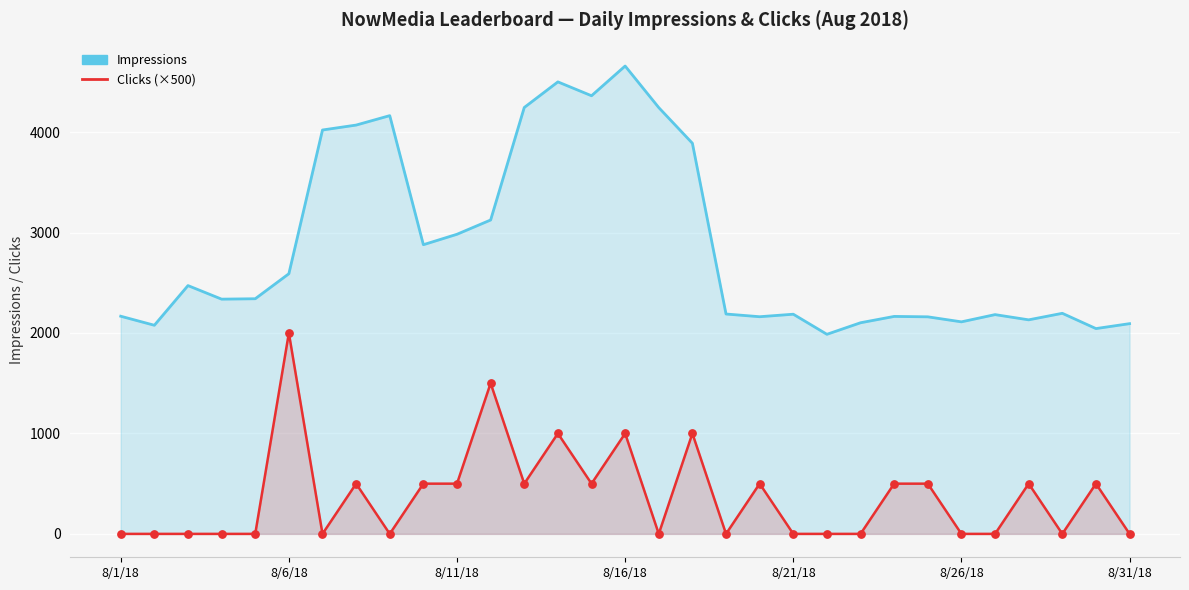

At how many categories does at least one series exceed 2807?

12